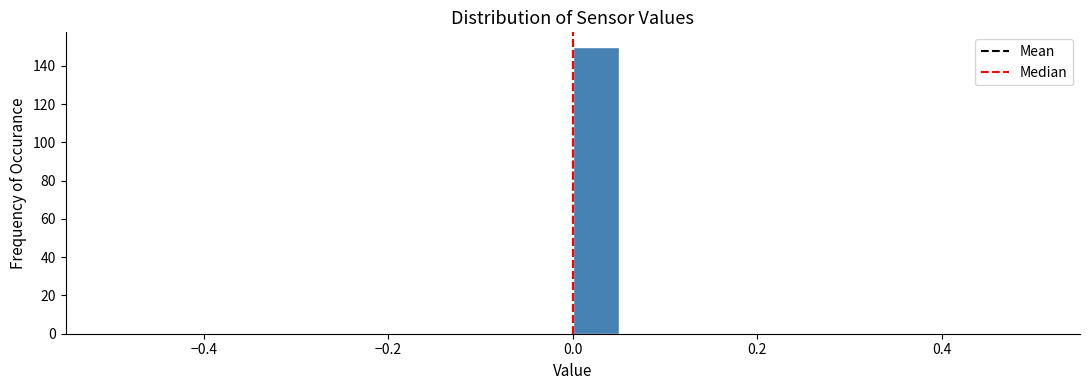

Read against the x-axis, roughly where is the centre of the tallest bar?

0.02